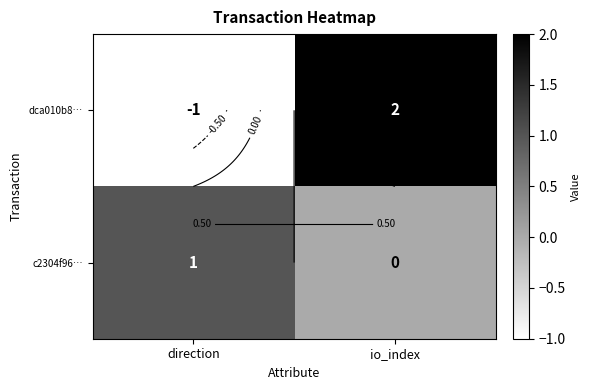

Is it true that c2304f96… equals 1 at direction?

True